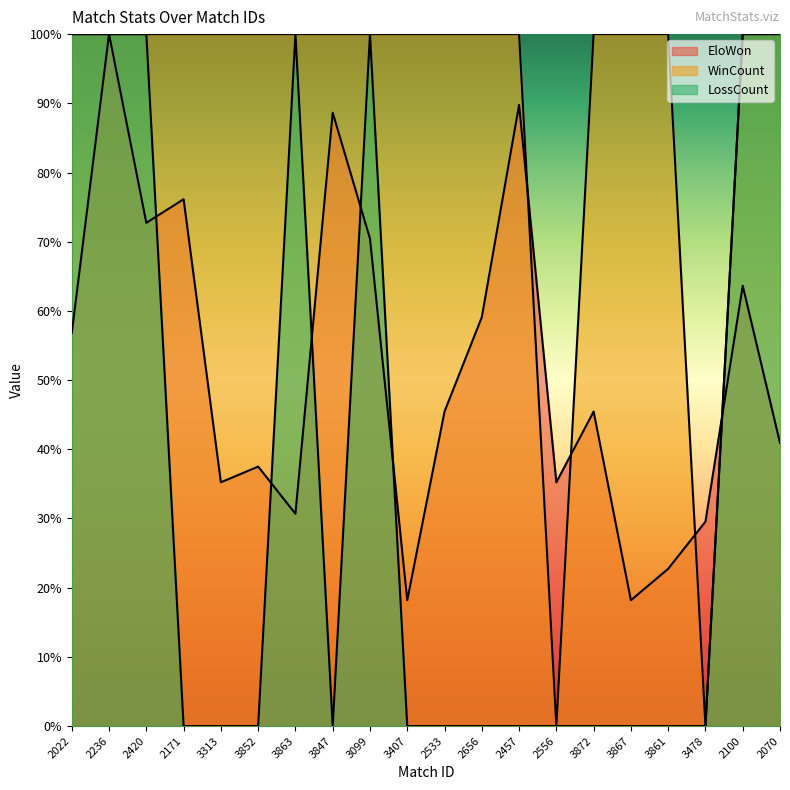

Where is the first local maximum for EloWon?

2236